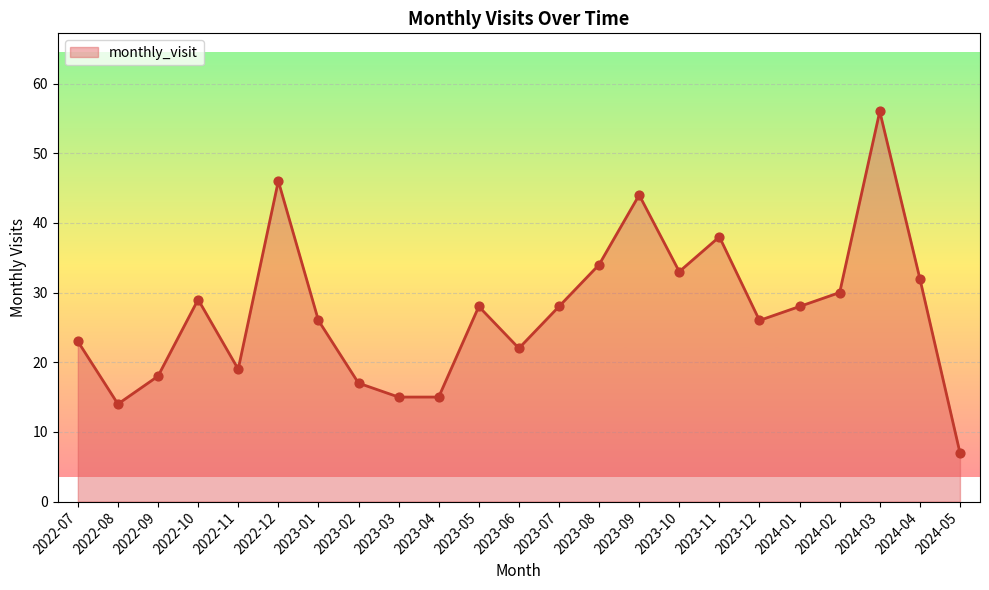

What is the change in value from 2023-09 to 2024-05?

-37